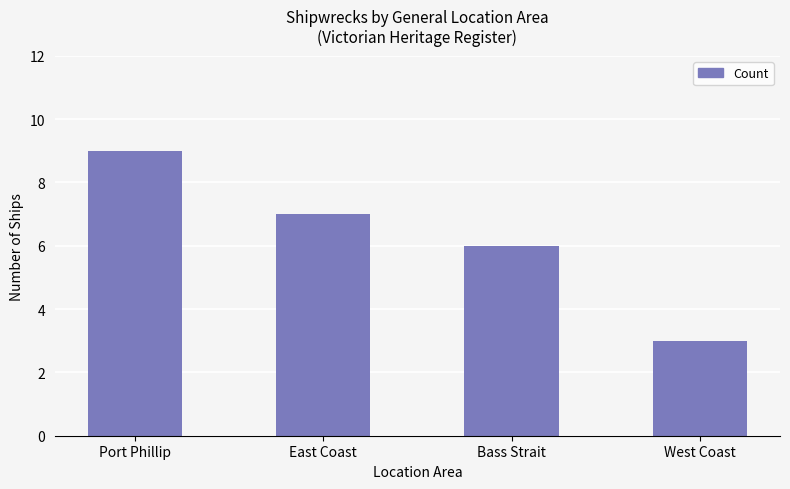

Count the number of data series in this chart.

1